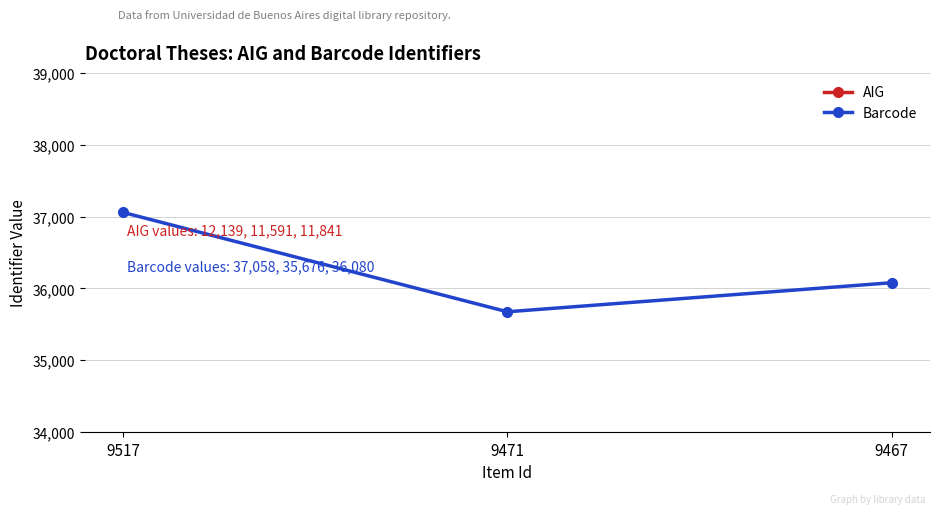

Which series has the widest spread of values?

Barcode